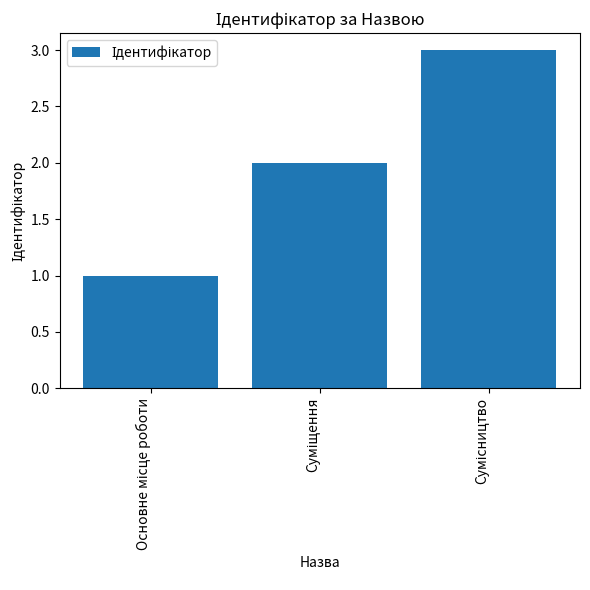

What is the sum of all values?

6